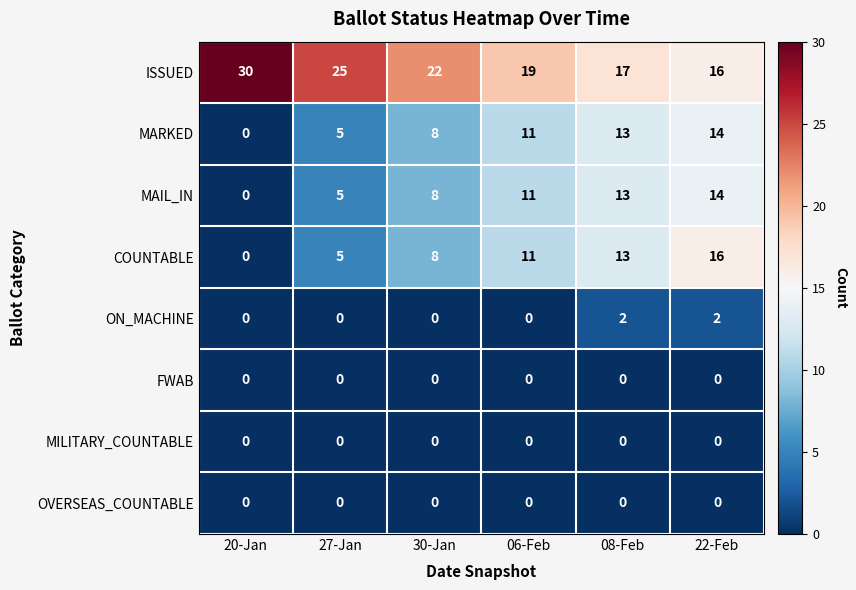

What is the highest value of the MARKED series?

14